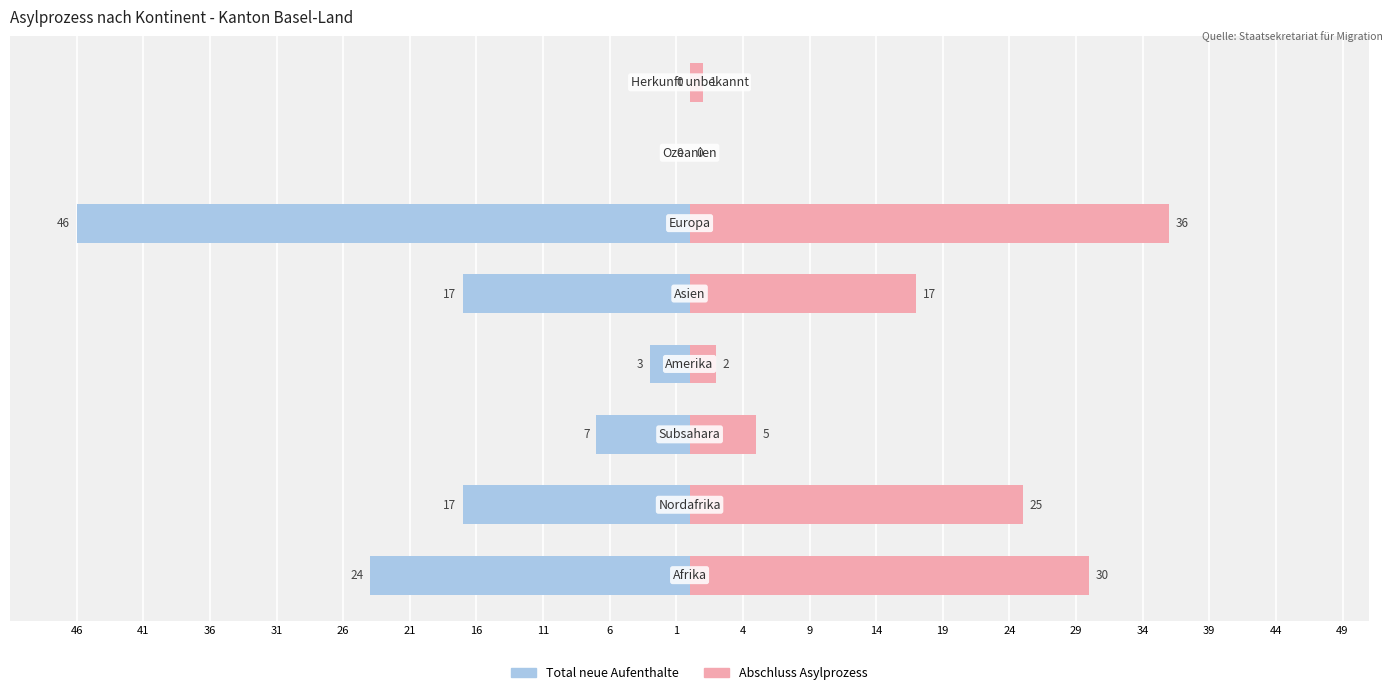

Is the value of Abschluss Asylprozess at 26 greater than the value of Total neue Aufenthalte at 16?

Yes